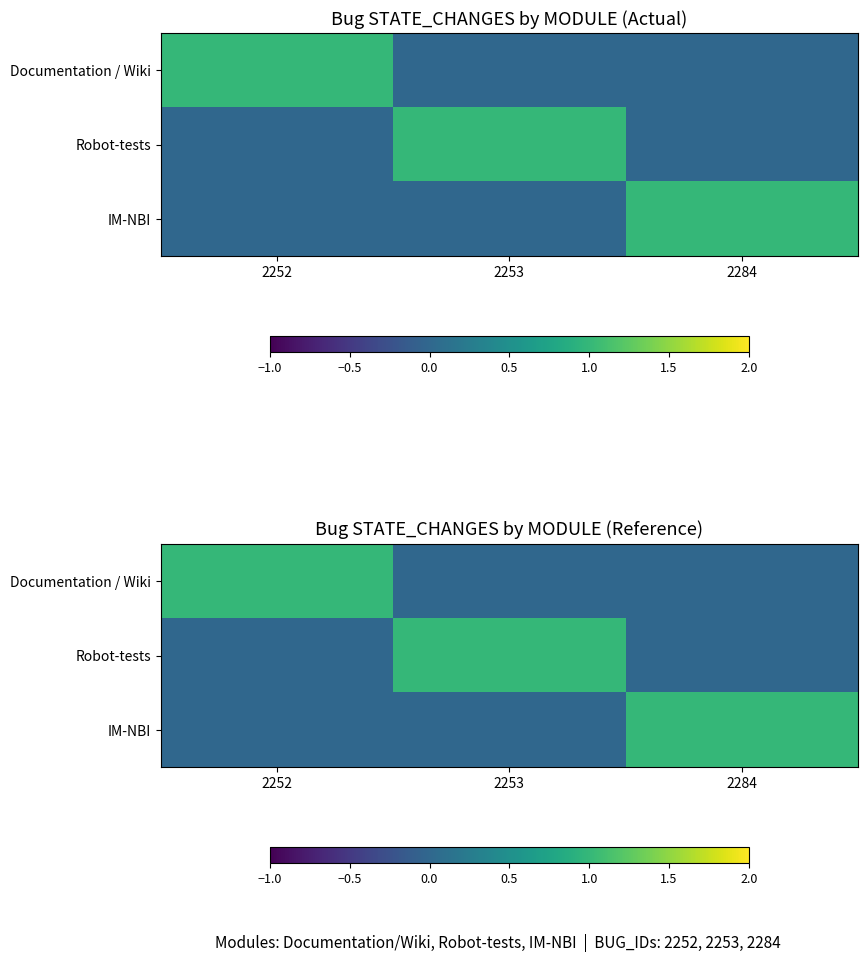

At how many categories does at least one series exceed 0?

3